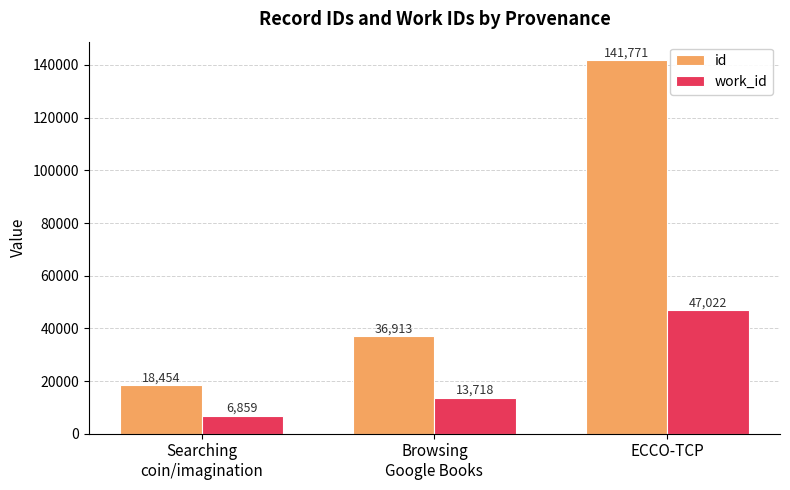

Are the bars grouped side by side (vs. stacked)?

Yes